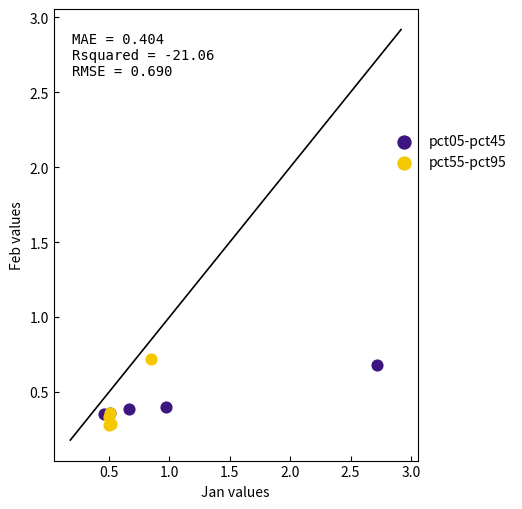

Which series contains the highest Y value?

pct55-pct95